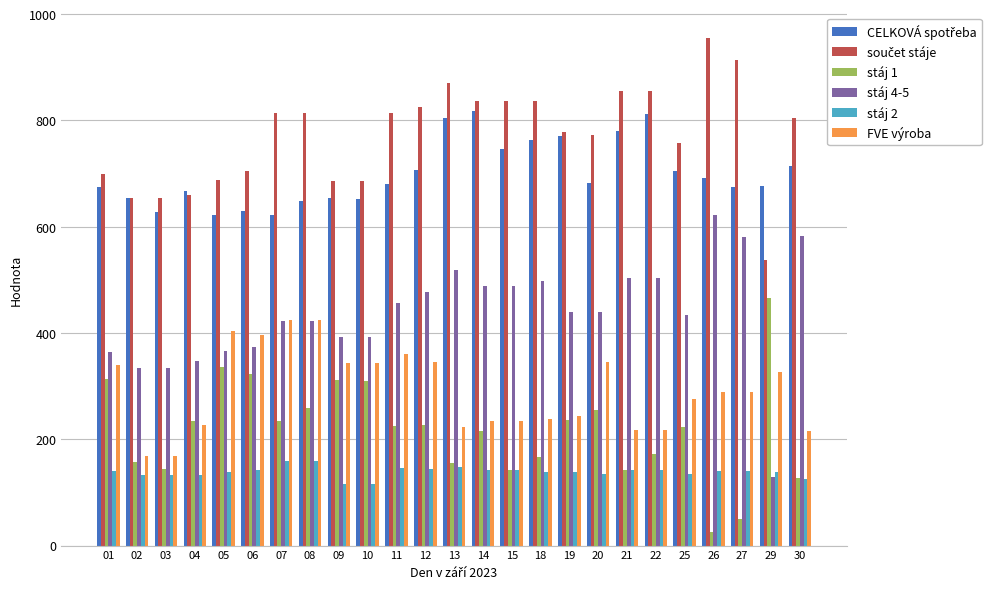

How many data points in stáj 1 are less than 225?

12